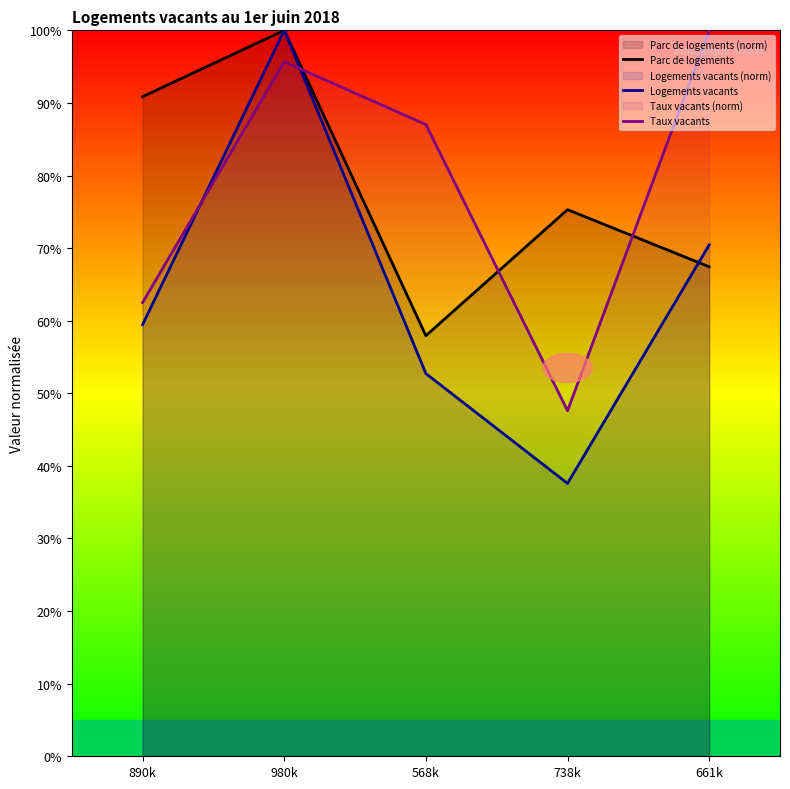

What are all the series names shown in the legend?

Parc de logements, Logements vacants, Taux vacants